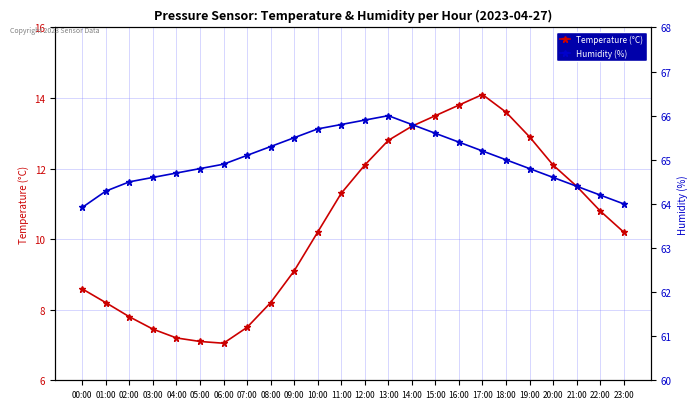

What value does the Temperature (°C) series have at 13:00?

12.8